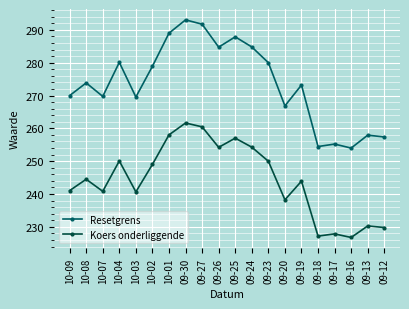

What is the label of the 12th point from the left?

09-24